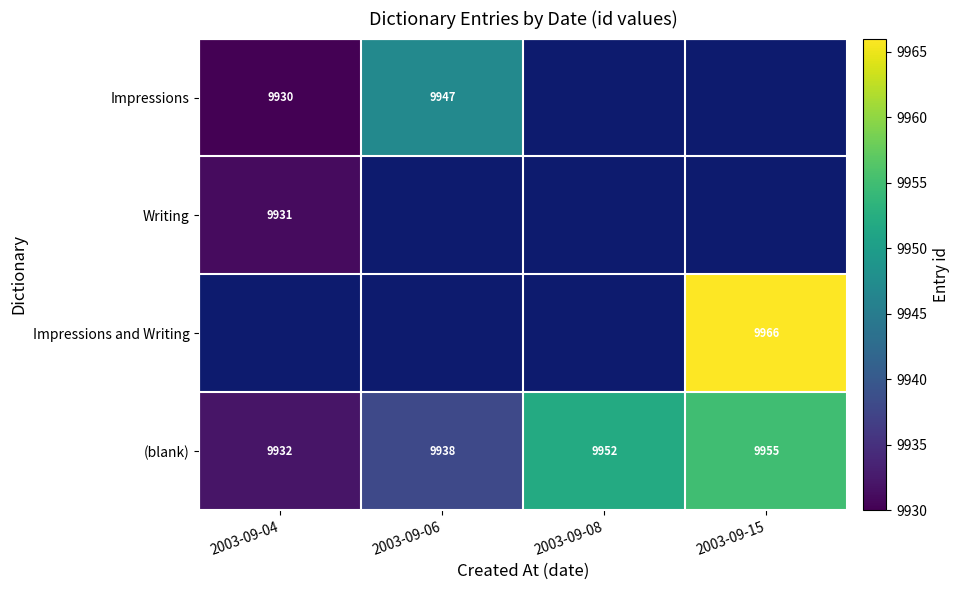

What is the lowest value of the (blank) series?

9932